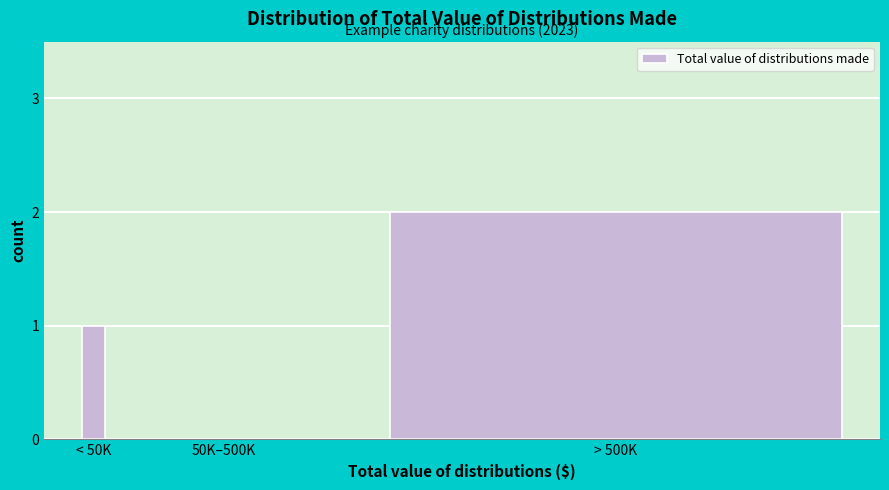

Reading right to left, what are all the values shown in this chart?

> 500K=2	50K–500K=0	< 50K=1